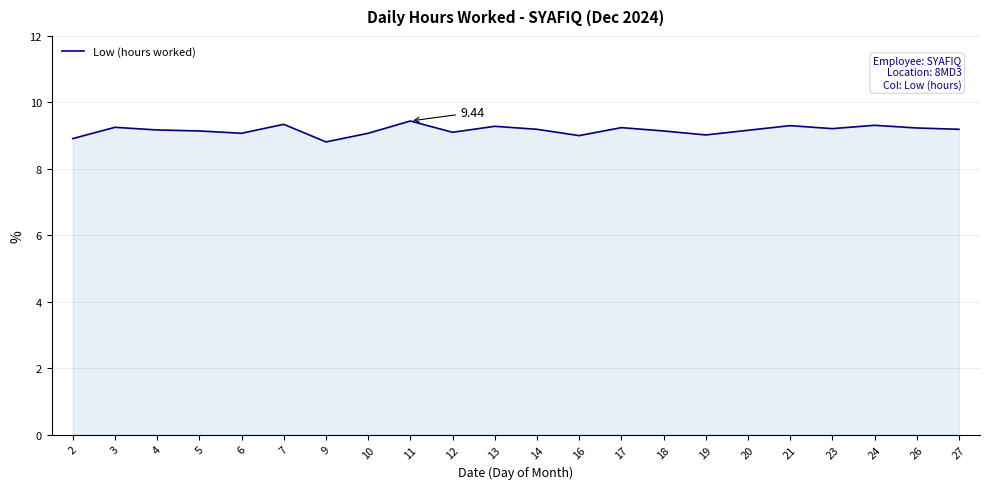

At which label does the data first exceed 9?

3